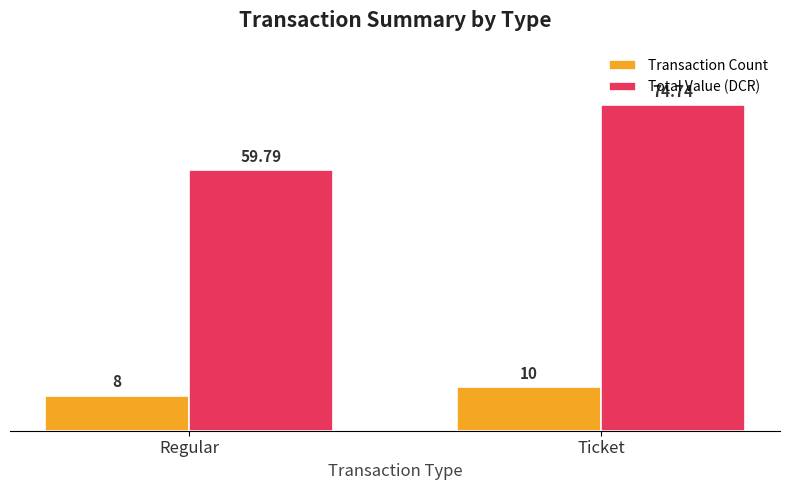

Reading left to right, extract all data points from this chart.

Transaction Count: Regular=8.0	Ticket=10.0
Total Value (DCR): Regular=59.8	Ticket=74.7